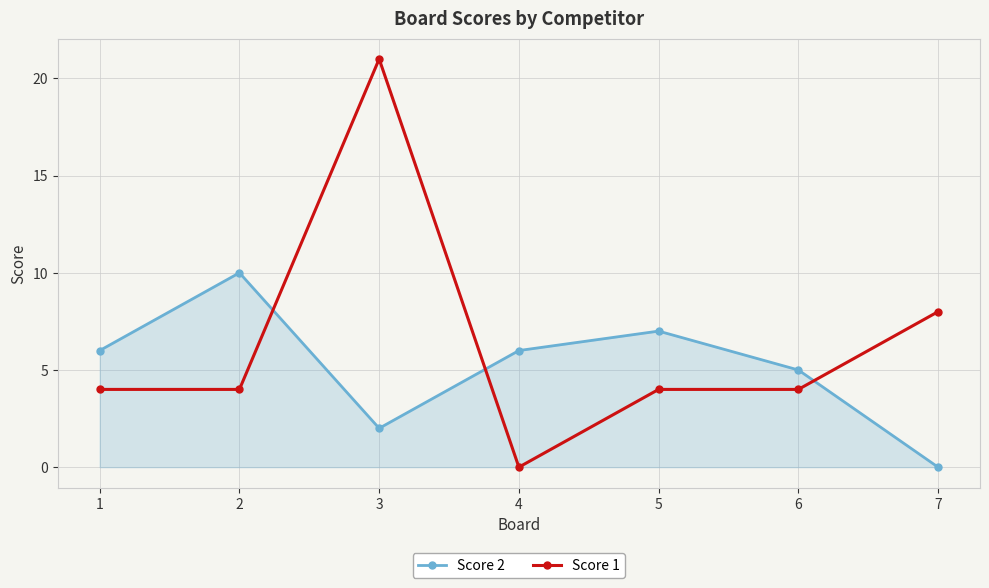

Which series has the widest spread of values?

Score 1